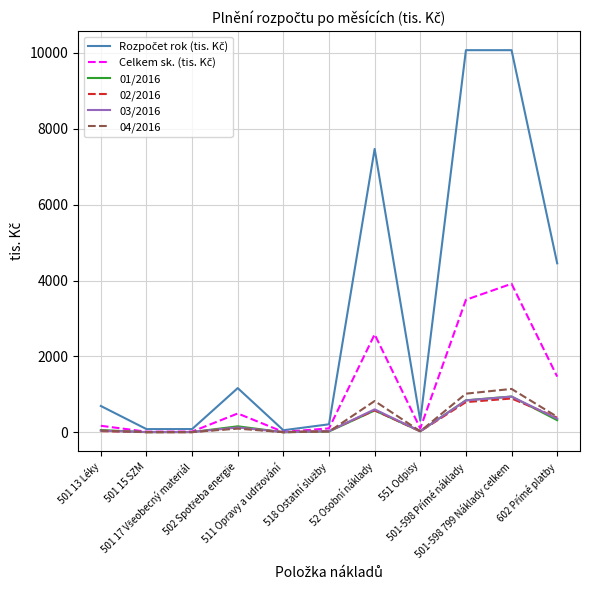

True or false: Celkem sk. (tis. Kč) and Rozpočet rok (tis. Kč) intersect in this chart.

False